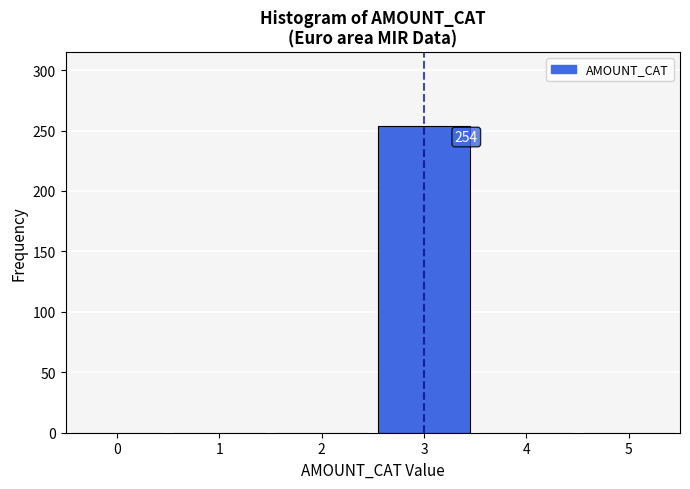

Reading left to right, extract all data points from this chart.

0=0	1=0	2=0	3=254	4=0	5=0